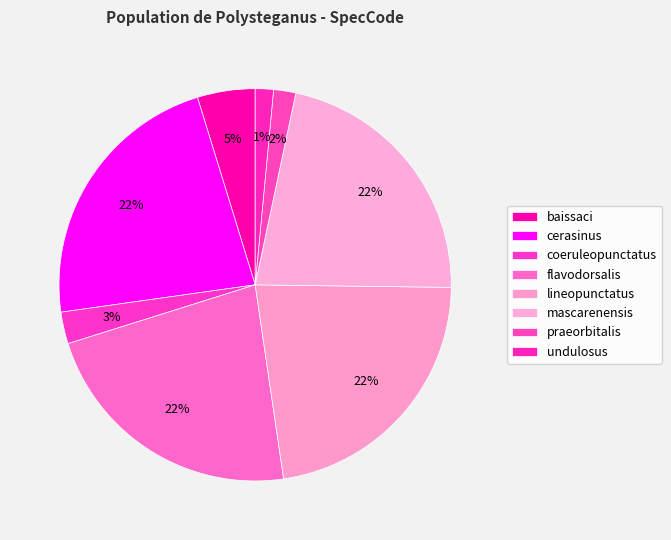

What percentage is the undulosus slice, to the nearest percent?

1%